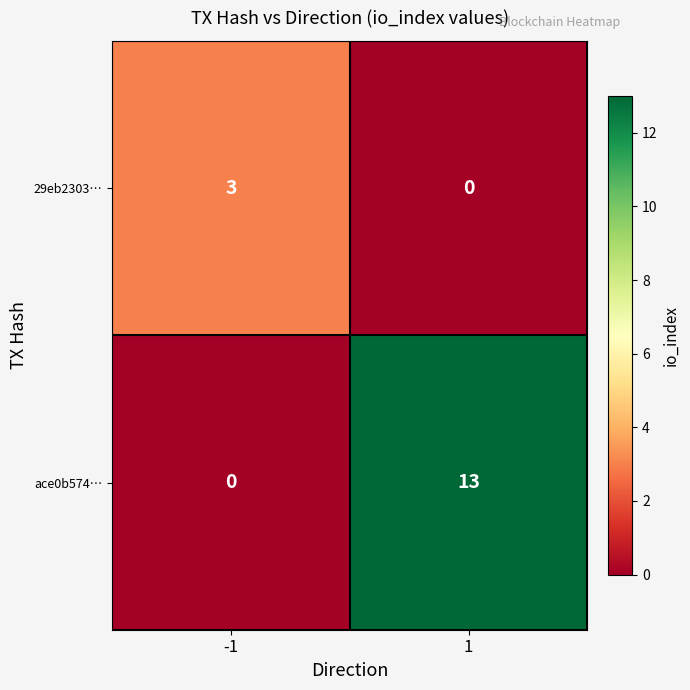

Reading left to right, what are all the values shown in this chart?

29eb2303…: -1=3	1=0
ace0b574…: -1=0	1=13